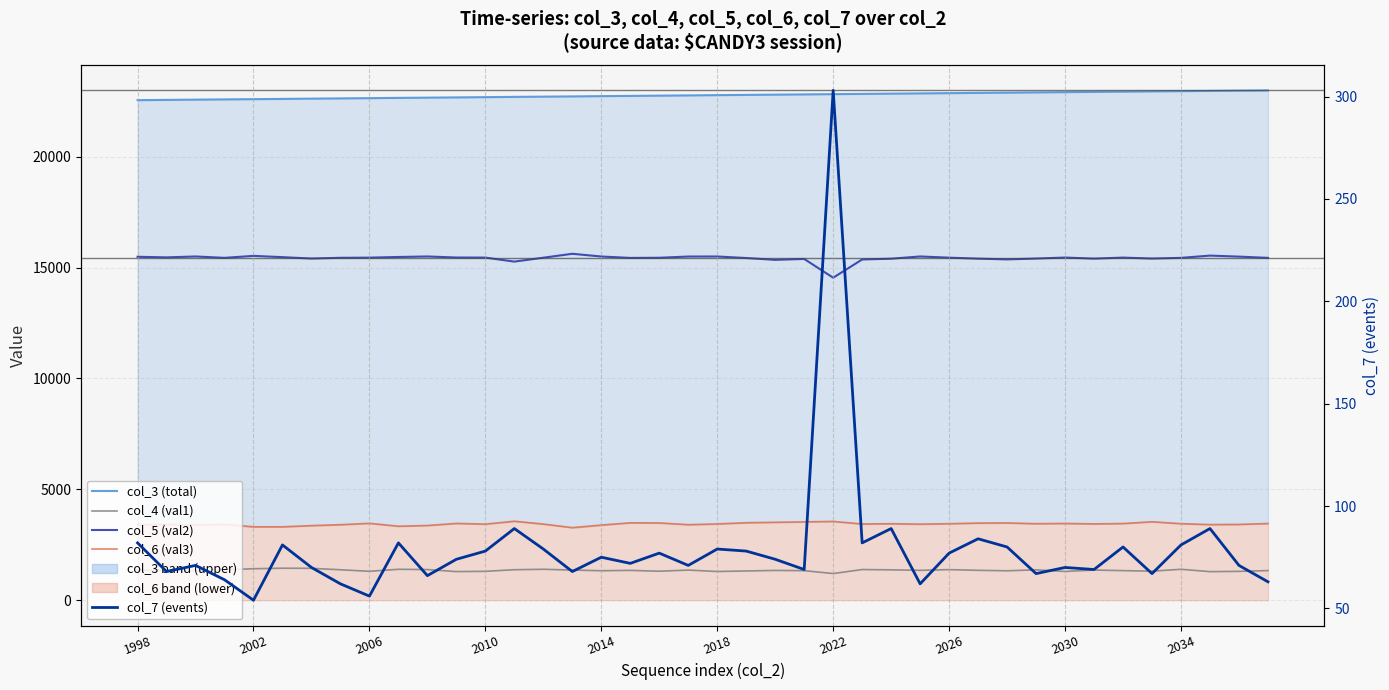

The col_6 (val3) series shows 5763 at 27. True or false?

False